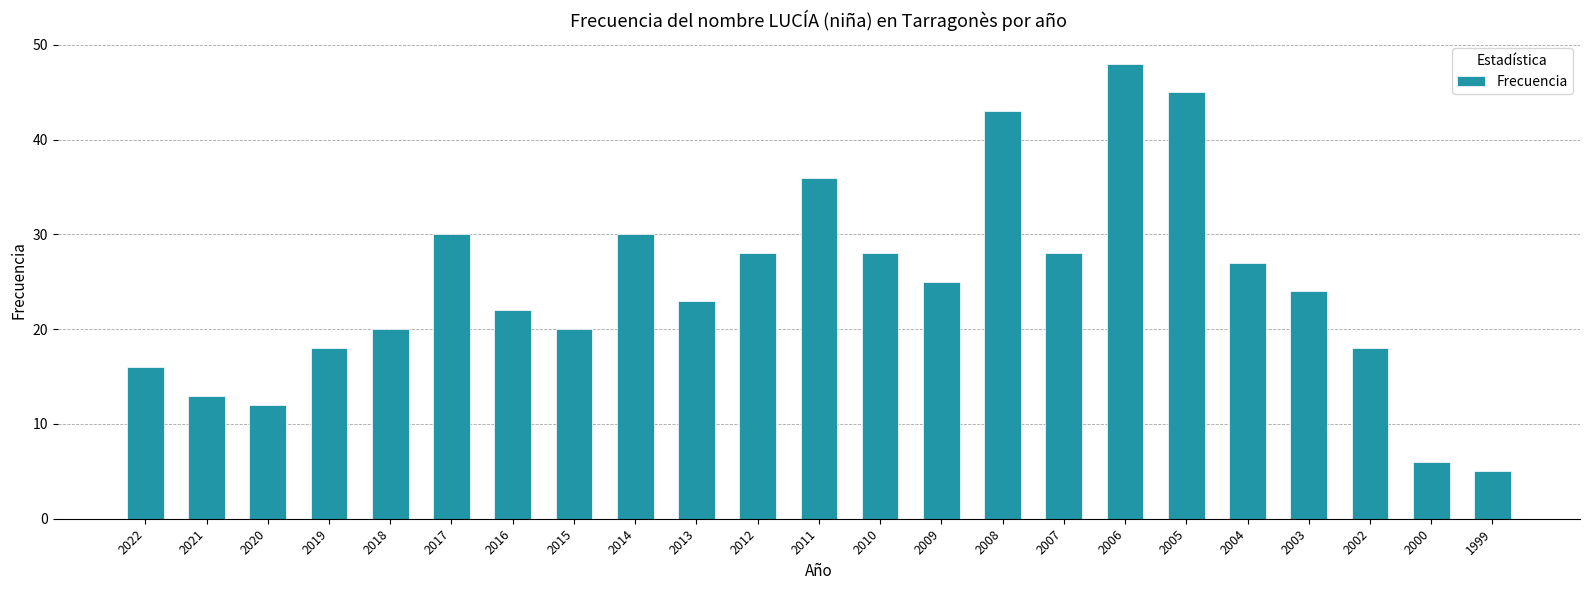

True or false: the data shows 39 at 2016.

False